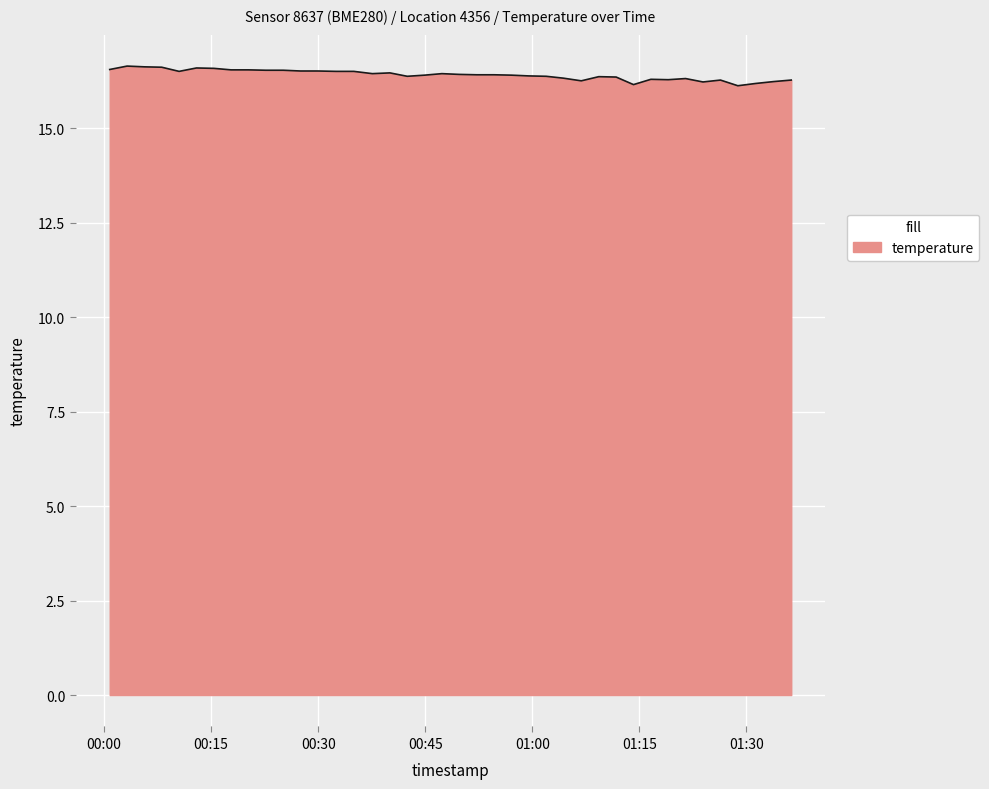

What is the difference between the maximum and minimum values?

0.5